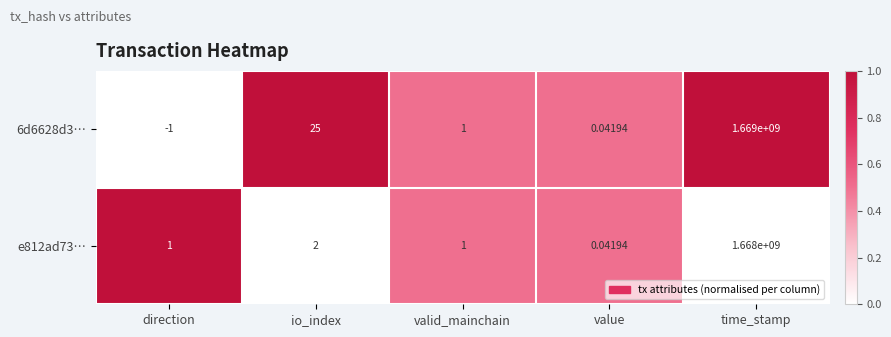

Where is e812ad73… nearest to the value 834000000?

io_index